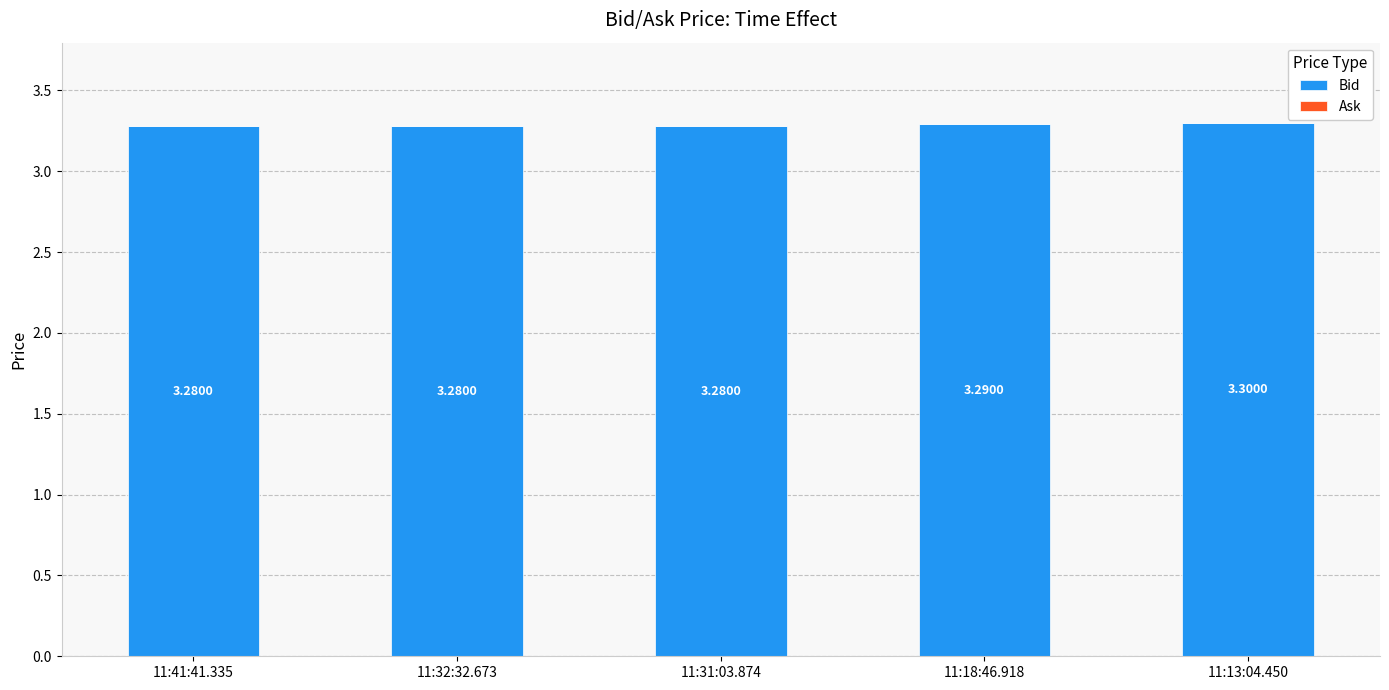

What is the sum of all values?

16.4